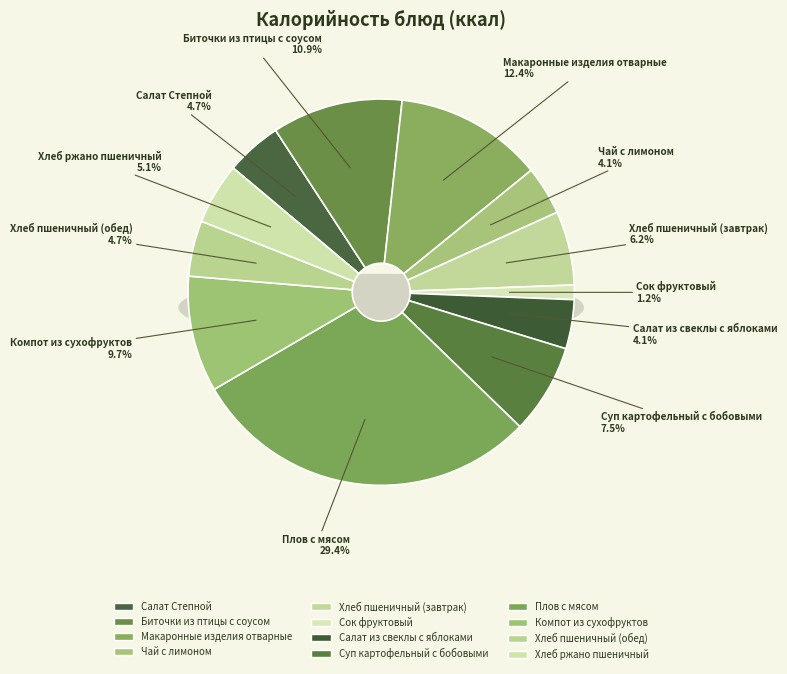

What is the change in value from Хлеб пшеничный (завтрак) to Хлеб ржано пшеничный?

-16.1